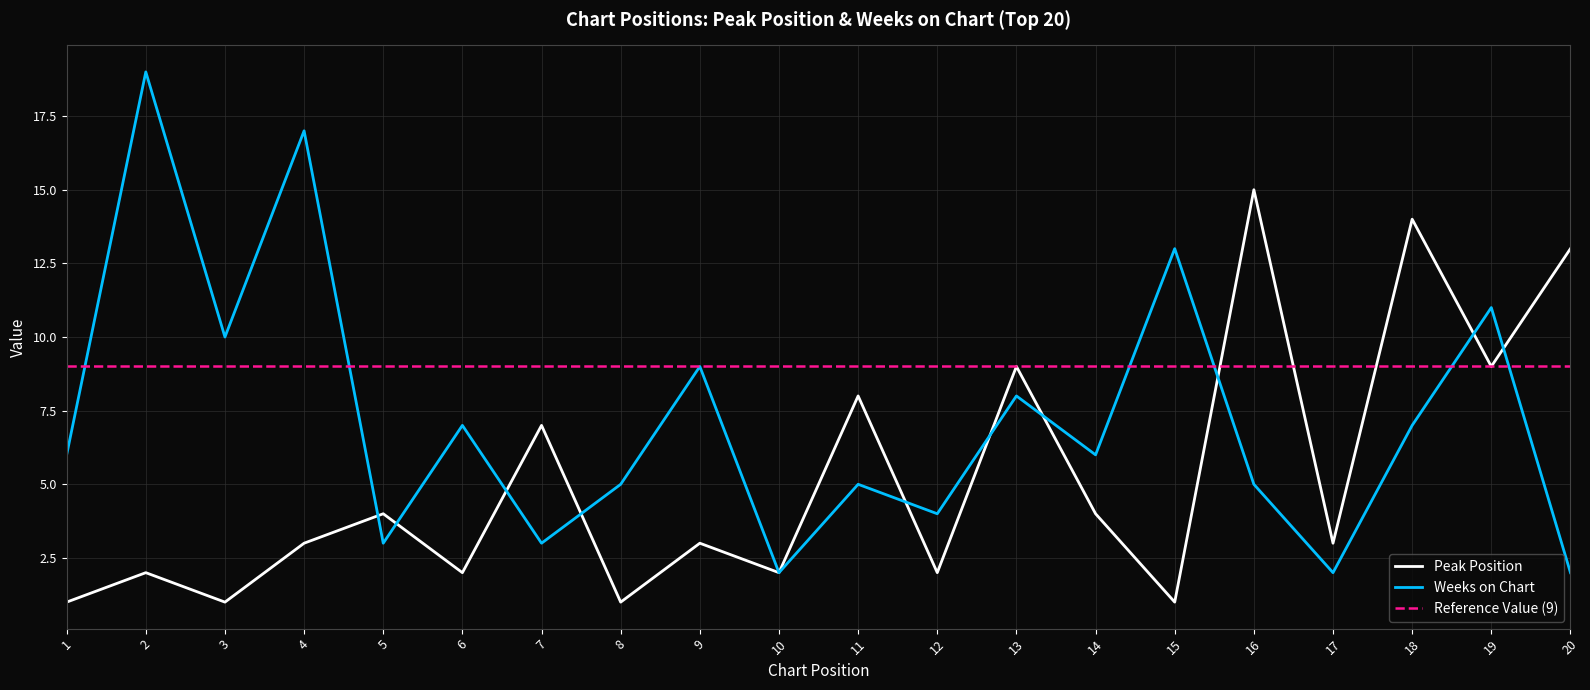

Rank the series at 12 from highest to lowest value.

Weeks on Chart, Peak Position